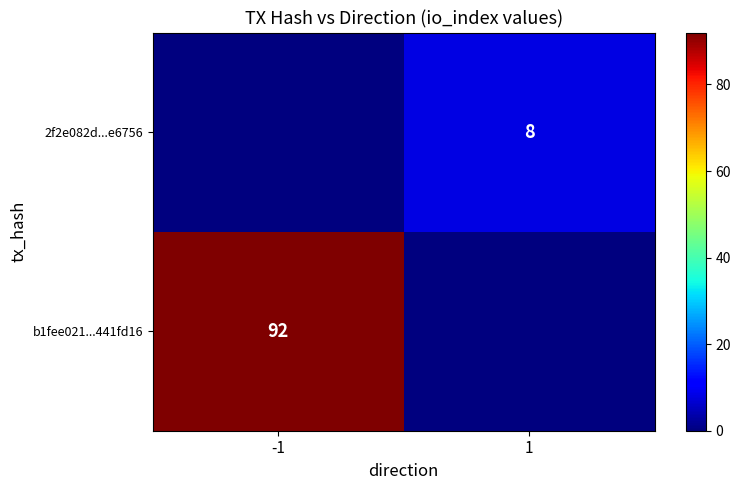

True or false: 2f2e082d...e6756 has a value of 8 at 1.

True